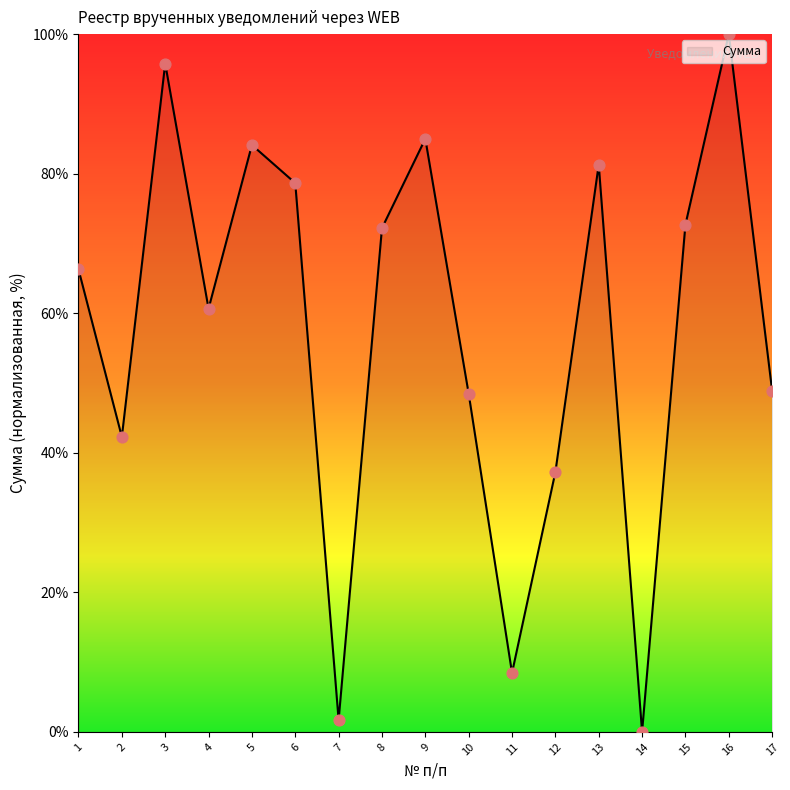

What is the change in value from 1 to 4?

-5.6